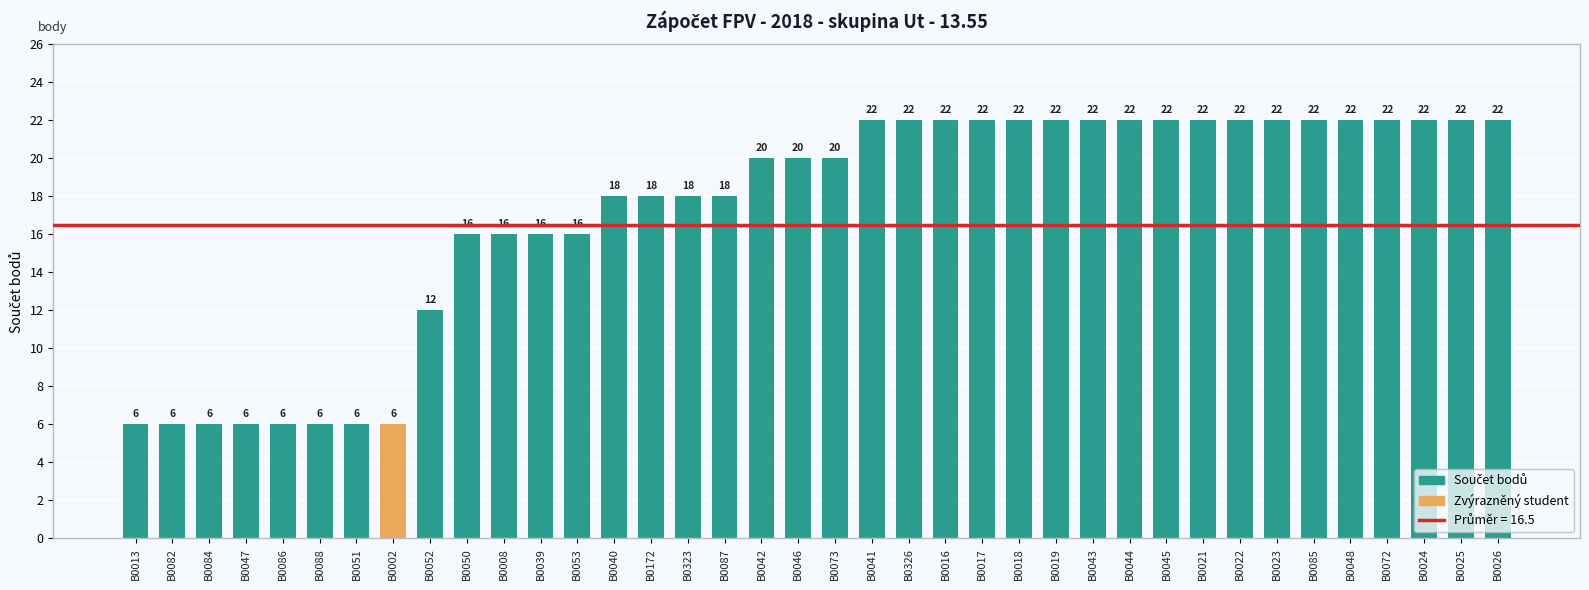

What is the label of the 34th bar from the right?

B0086